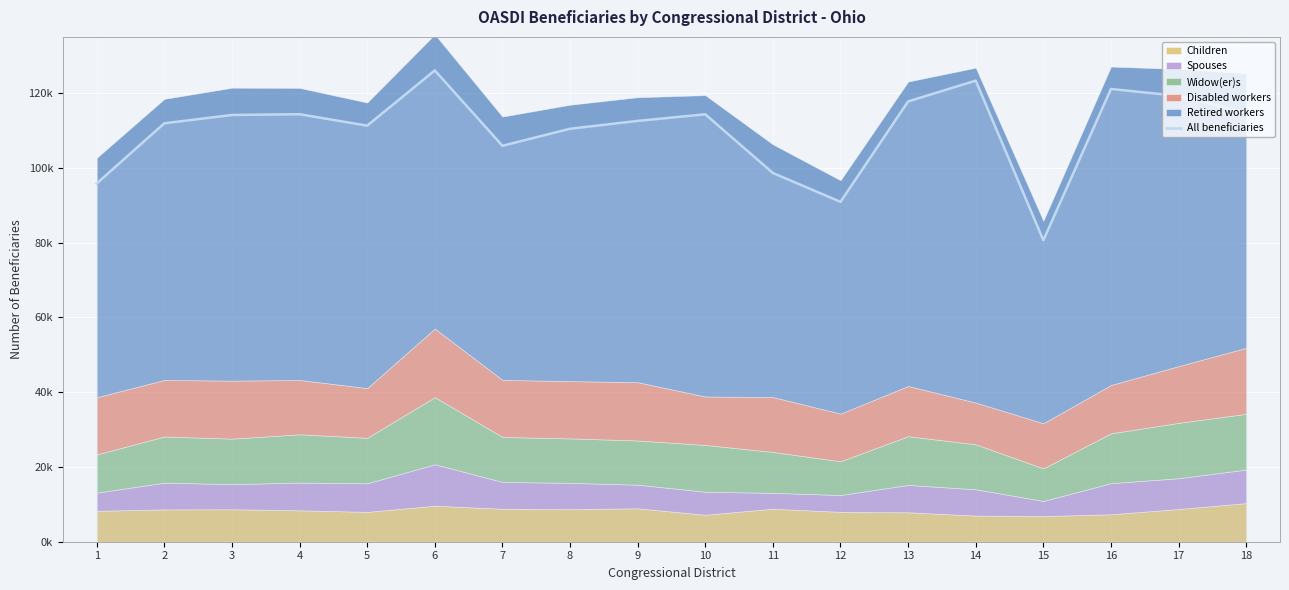

What is the difference between the values at 14 and 13?

5553